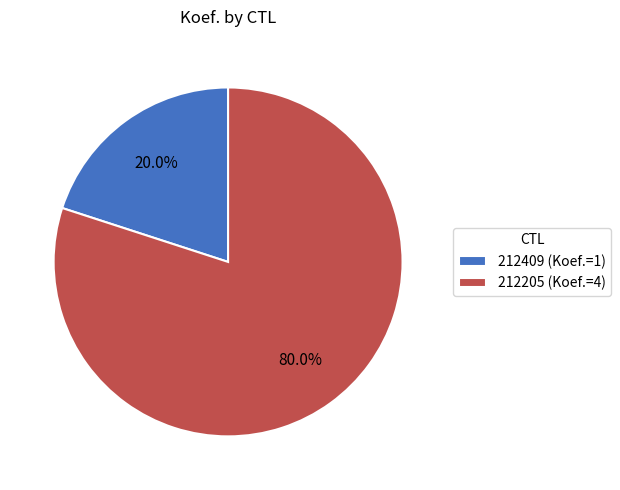

Is it true that 212205 is 72% of the pie?

False